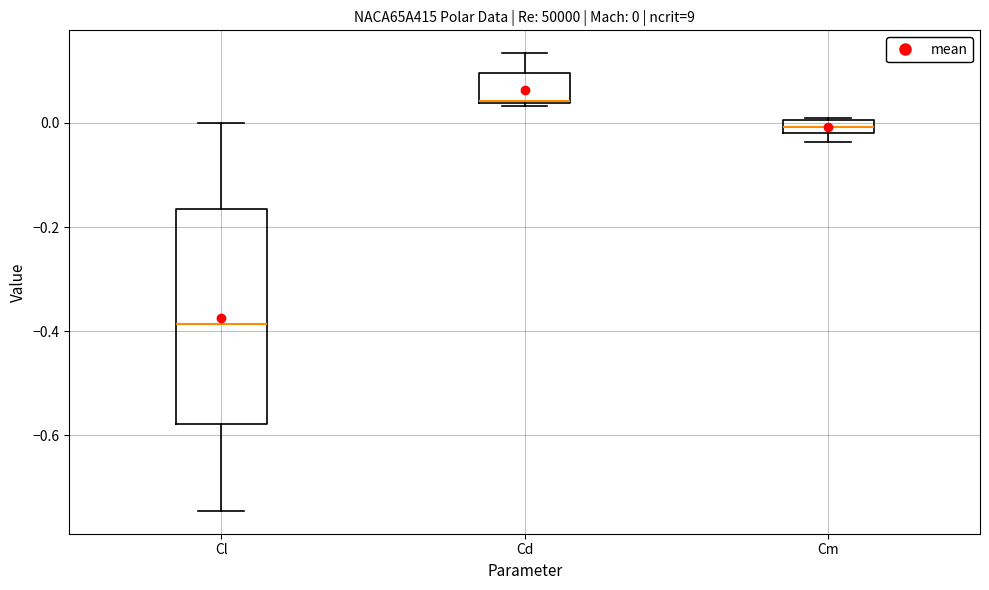

Comparing the boxes themselves (not the whiskers), which one is the tallest?

Cl